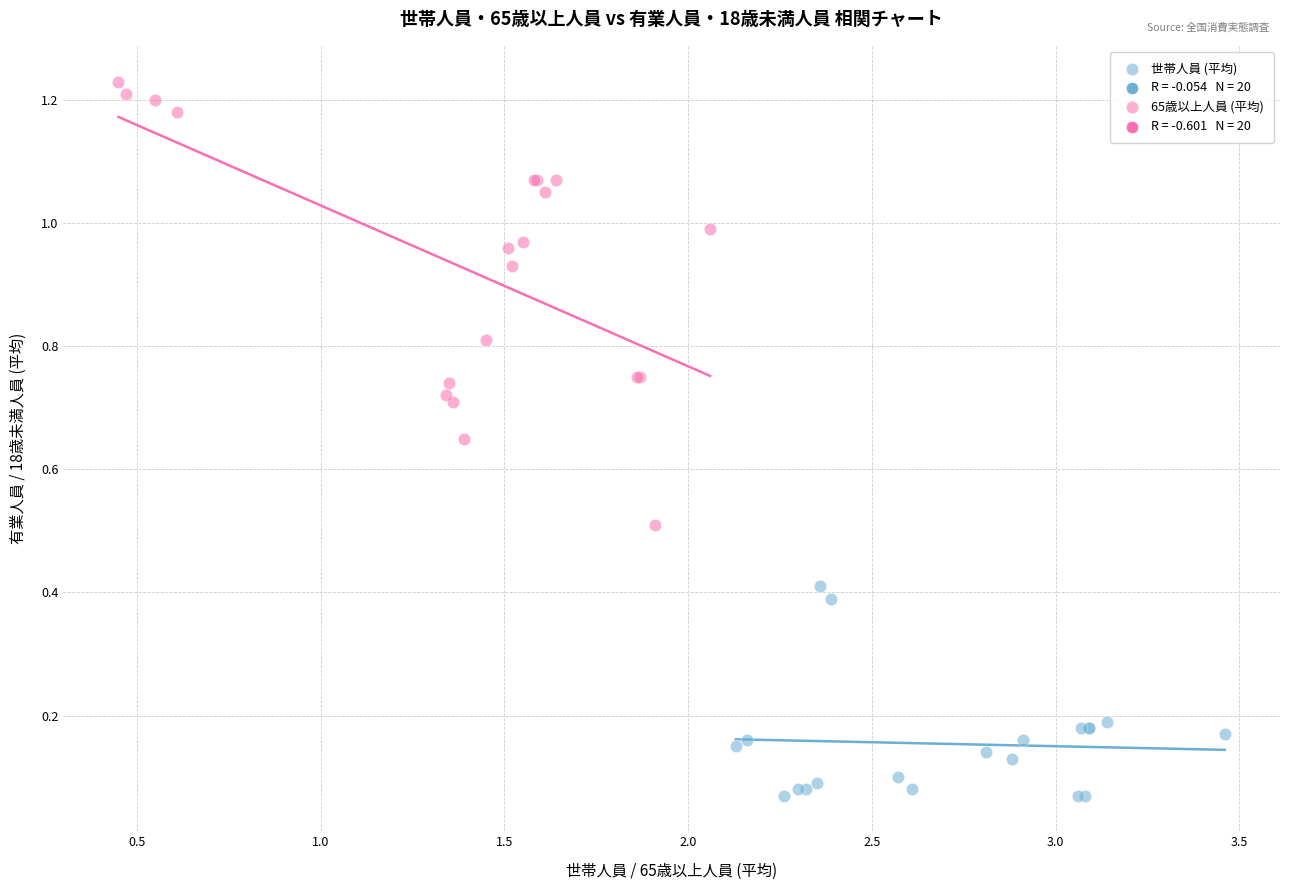

Which series reaches the maximum Y coordinate?

65歳以上人員 (平均)